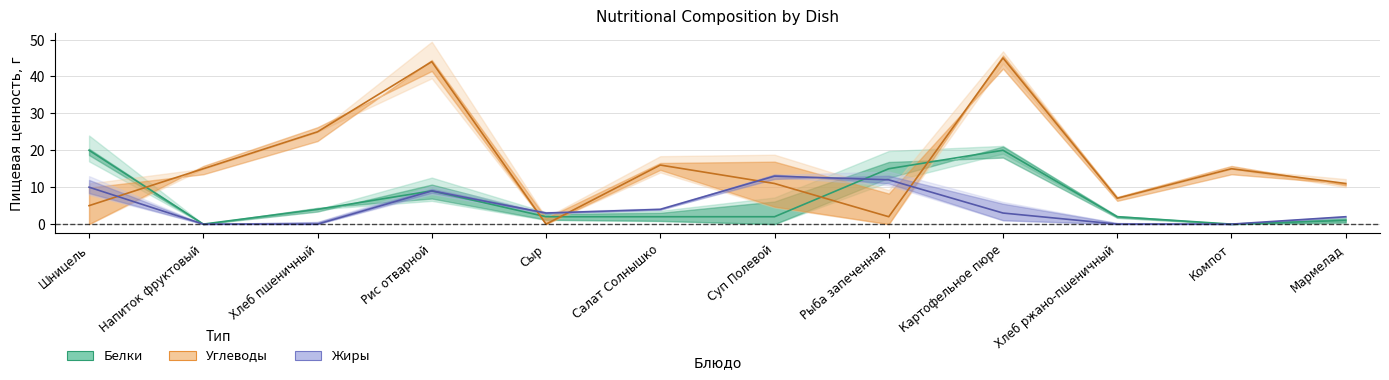

What is the difference between the Жиры values at Напиток фруктовый and Суп Полевой?

13